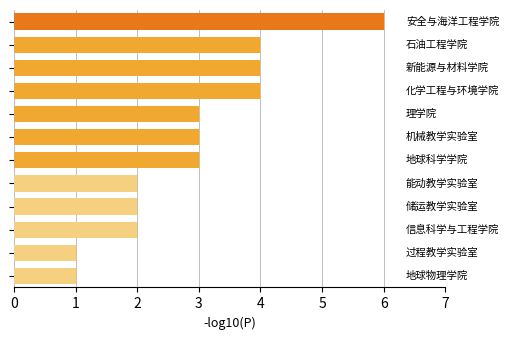

What is the maximum value shown in the chart?

6